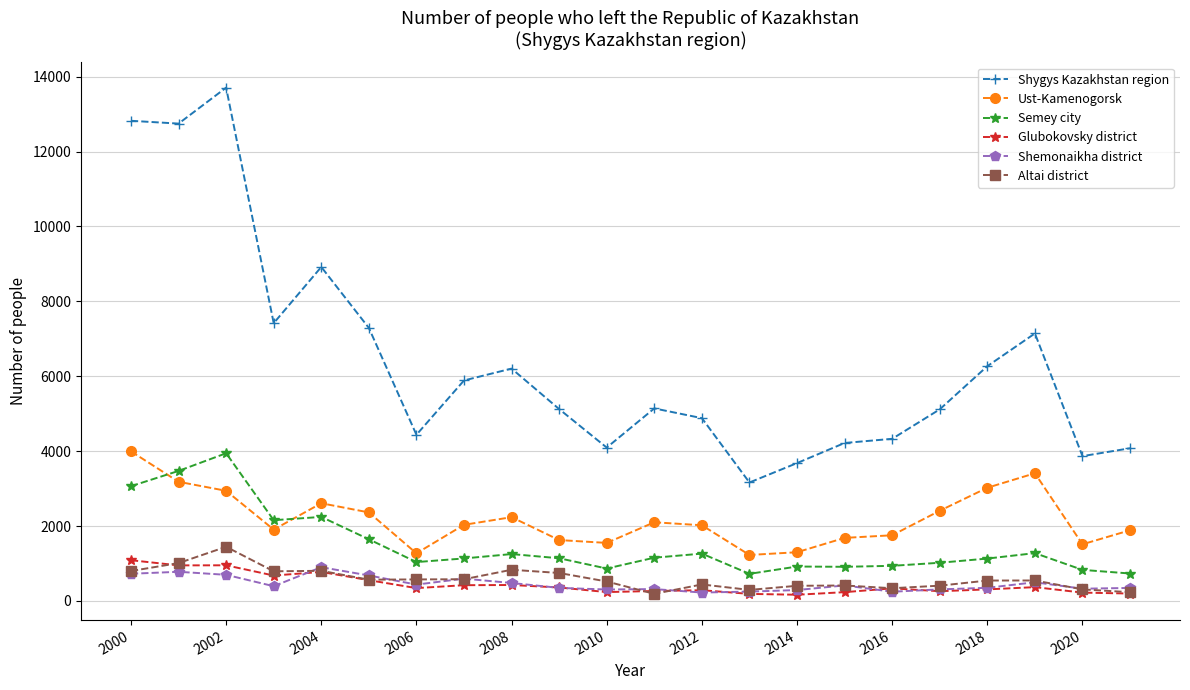

True or false: Semey city and Shygys Kazakhstan region cross at least once.

False